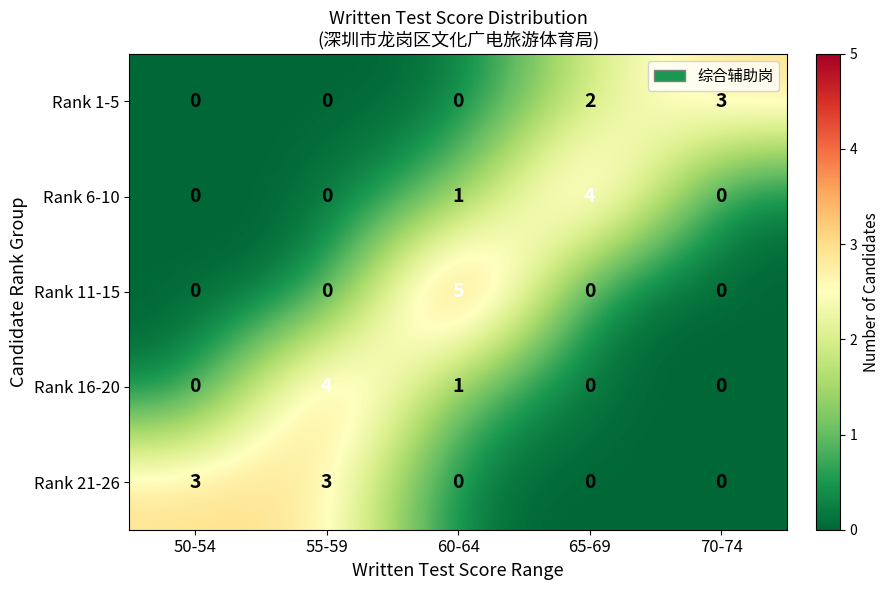

Which series has the largest total across all categories?

Rank 21-26